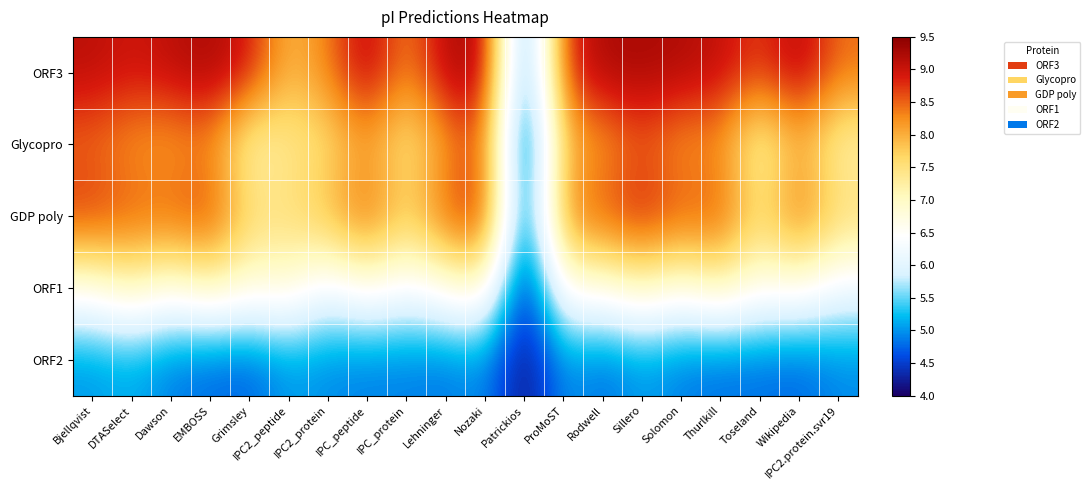

Reading right to left, list all the values displayed in this chart.

ORF3: IPC2.protein.svr19=8.4	Wikipedia=9.2	Toseland=8.7	Thurlkill=9.1	Solomon=9.2	Sillero=9.3	Rodwell=9.3	ProMoST=8.8	Patrickios=4.5	Nozaki=9.3	Lehninger=9.2	IPC_protein=8.2	IPC_peptide=9.2	IPC2_protein=8.3	IPC2_peptide=7.9	Grimsley=8.9	EMBOSS=9.3	Dawson=9.1	DTASelect=9.0	Bjellqvist=9.1
Glycopro: IPC2.protein.svr19=7.1	Wikipedia=8.0	Toseland=7.0	Thurlkill=8.2	Solomon=8.1	Sillero=8.5	Rodwell=8.1	ProMoST=7.9	Patrickios=4.2	Nozaki=8.6	Lehninger=8.1	IPC_protein=7.3	IPC_peptide=8.1	IPC2_protein=7.5	IPC2_peptide=7.4	Grimsley=7.0	EMBOSS=8.3	Dawson=8.1	DTASelect=8.2	Bjellqvist=8.4
GDP poly: IPC2.protein.svr19=7.7	Wikipedia=8.6	Toseland=7.6	Thurlkill=8.7	Solomon=8.6	Sillero=8.9	Rodwell=8.7	ProMoST=8.4	Patrickios=4.4	Nozaki=9.0	Lehninger=8.6	IPC_protein=7.7	IPC_peptide=8.6	IPC2_protein=8.0	IPC2_peptide=7.6	Grimsley=7.6	EMBOSS=8.8	Dawson=8.6	DTASelect=8.6	Bjellqvist=8.8
ORF1: IPC2.protein.svr19=6.2	Wikipedia=6.6	Toseland=6.6	Thurlkill=7.1	Solomon=6.6	Sillero=7.0	Rodwell=6.6	ProMoST=6.6	Patrickios=4.1	Nozaki=6.9	Lehninger=6.6	IPC_protein=6.3	IPC_peptide=6.6	IPC2_protein=6.2	IPC2_peptide=6.9	Grimsley=6.7	EMBOSS=7.1	Dawson=6.6	DTASelect=7.1	Bjellqvist=6.6
ORF2: IPC2.protein.svr19=4.9	Wikipedia=4.7	Toseland=4.8	Thurlkill=4.8	Solomon=4.9	Sillero=5.0	Rodwell=4.8	ProMoST=5.0	Patrickios=4.1	Nozaki=5.0	Lehninger=4.8	IPC_protein=4.9	IPC_peptide=4.9	IPC2_protein=4.9	IPC2_peptide=5.0	Grimsley=4.7	EMBOSS=4.8	Dawson=4.9	DTASelect=5.1	Bjellqvist=5.0